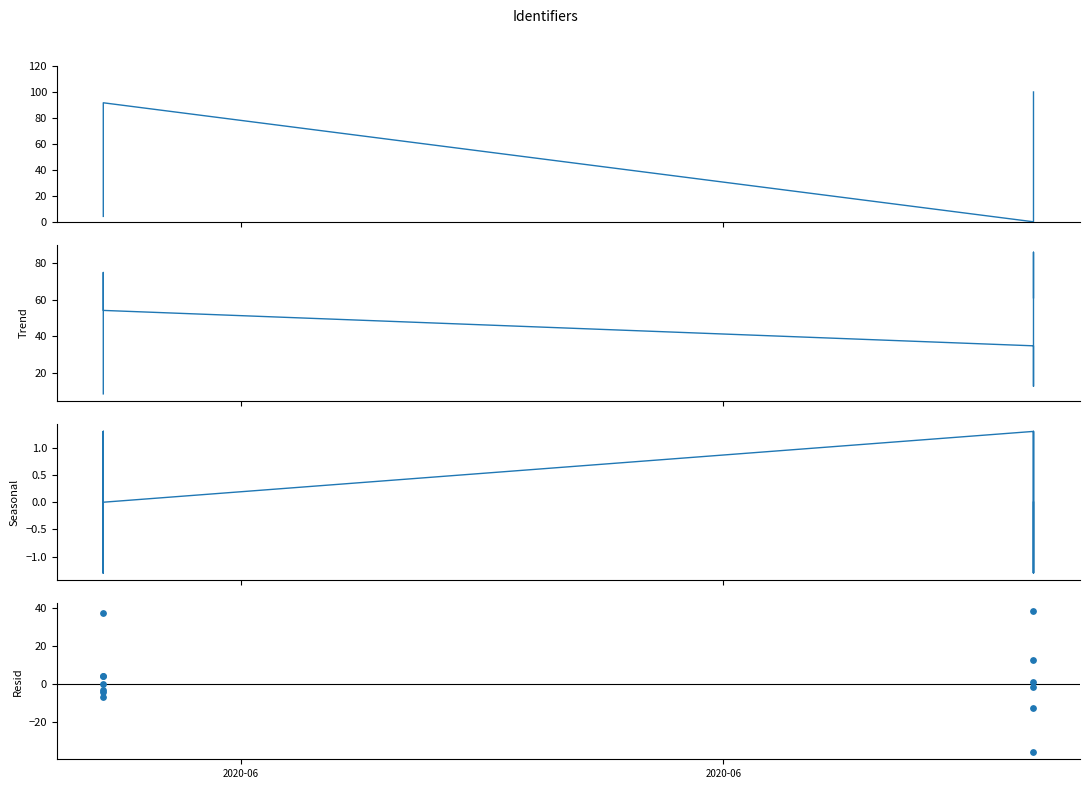

Which series has the largest Y range (max minus min)?

Identifier